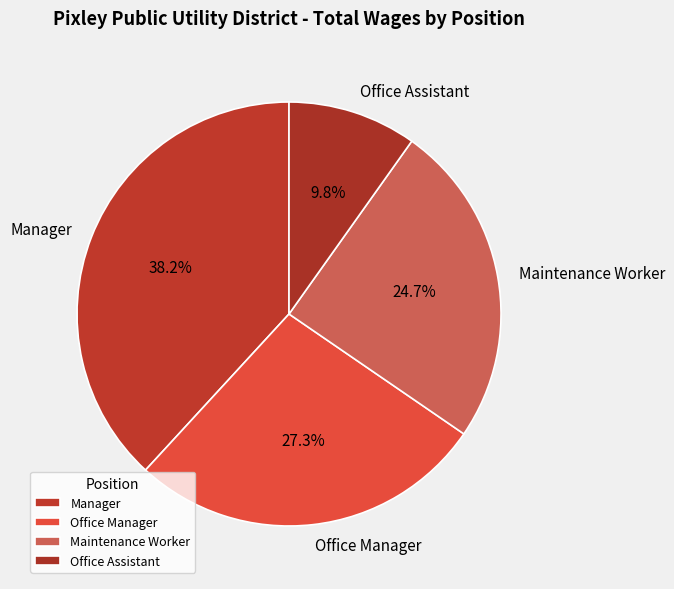

Between Manager and Office Manager, which is larger?

Manager